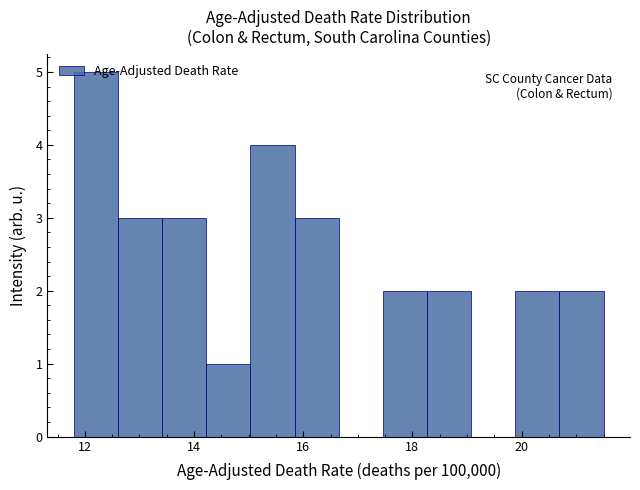

Reading left to right, transcribe this chart: for each bar, give the range it covers on the x-axis and its height. Neither the bar edges nor the heights are printed on the chart, so give them approximately, as read against the axes.

11.8 to 12.6: 5
12.6 to 13.4: 3
13.4 to 14.2: 3
14.2 to 15.0: 1
15.0 to 15.8: 4
15.8 to 16.6: 3
16.6 to 17.4: 0
17.4 to 18.2: 2
18.2 to 19.0: 2
19.0 to 19.8: 0
19.8 to 20.6: 2
20.6 to 21.6: 2